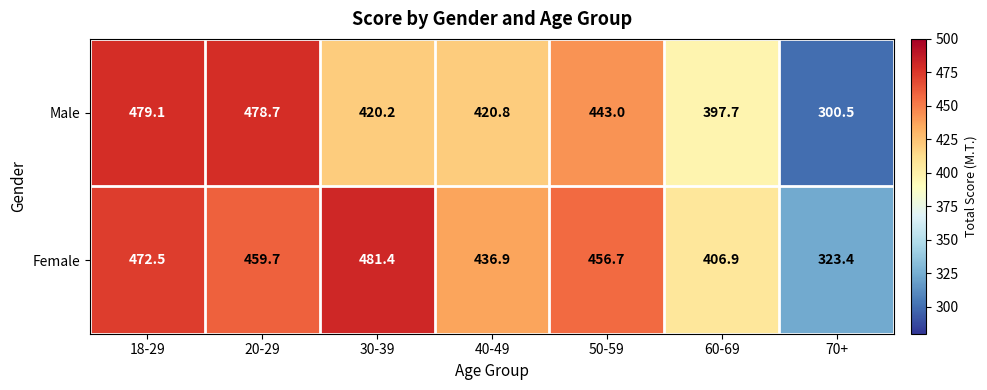

Where does the Male series first go above 420?

18-29